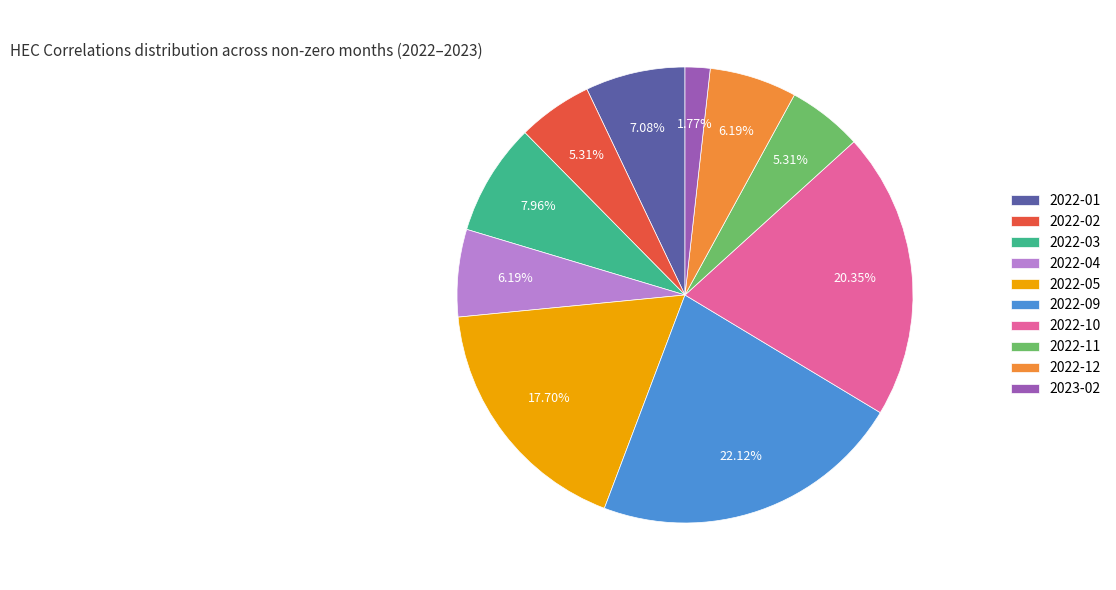

Does 2022-09 account for over 50% of the chart?

No